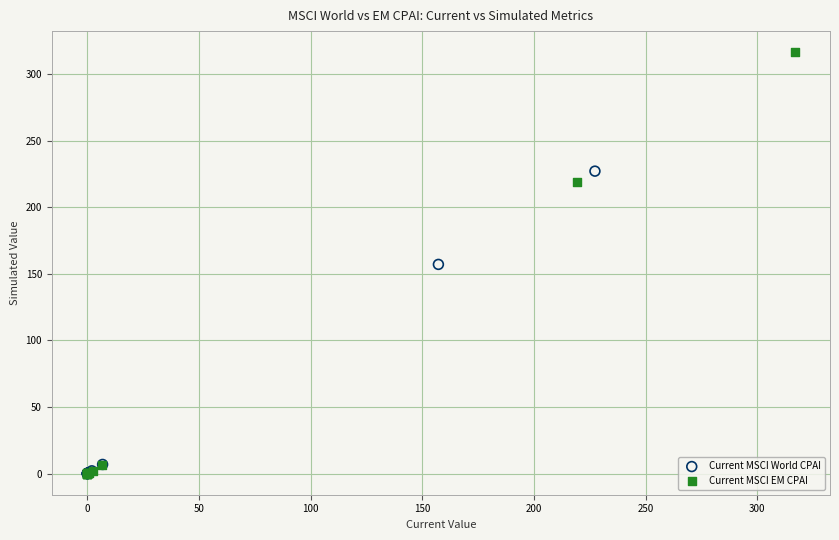

Which series contains the highest Y value?

Current MSCI EM CPAI